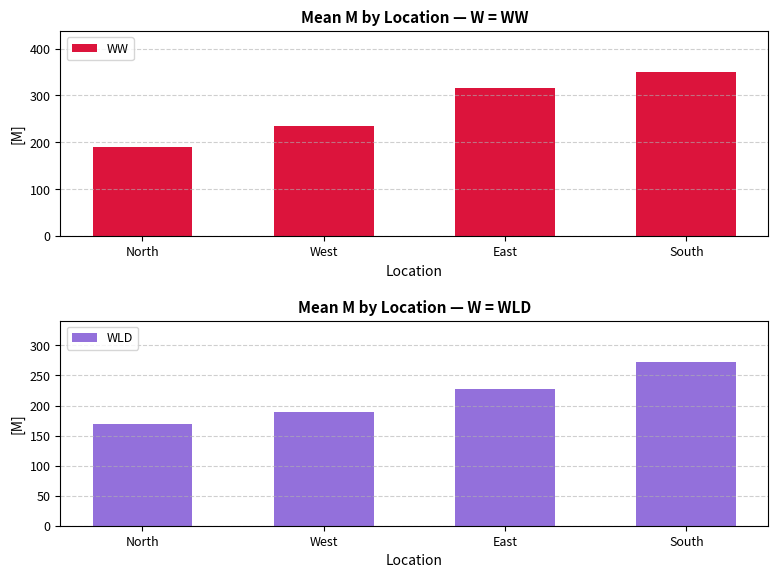

What is the total value across all series at West?

424.2